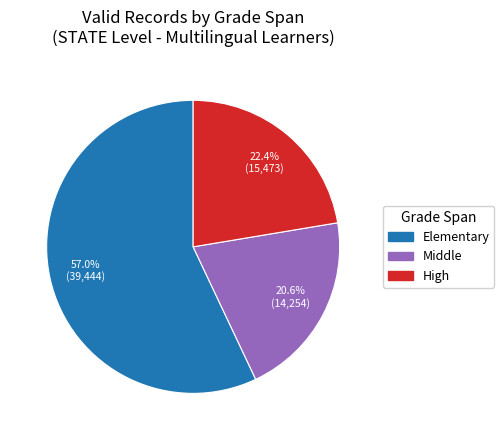

The High slice represents 22% of the pie. True or false?

True